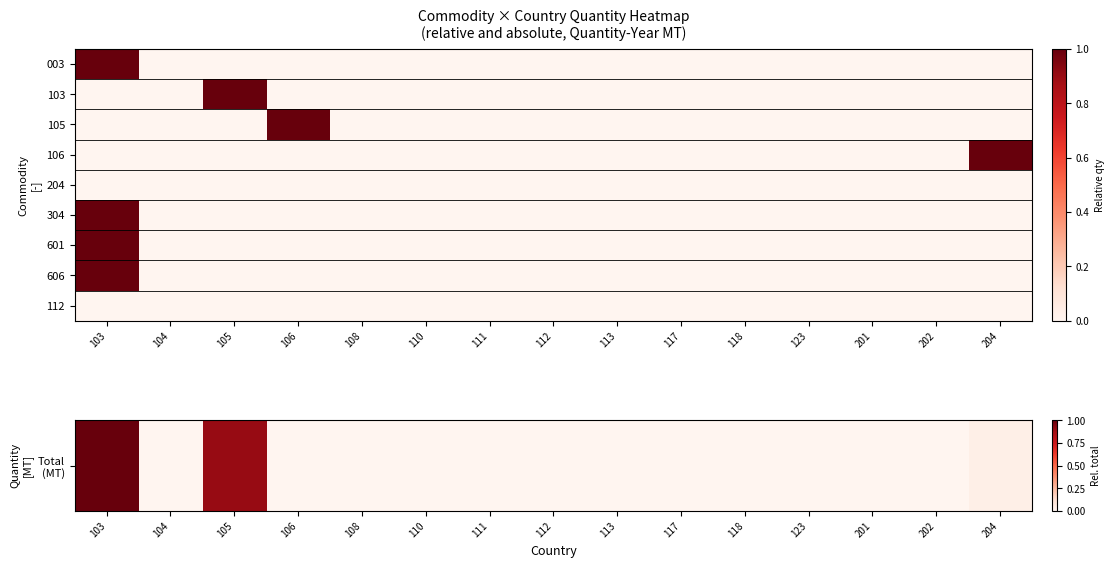

At which category is the sum across all series the highest?

103